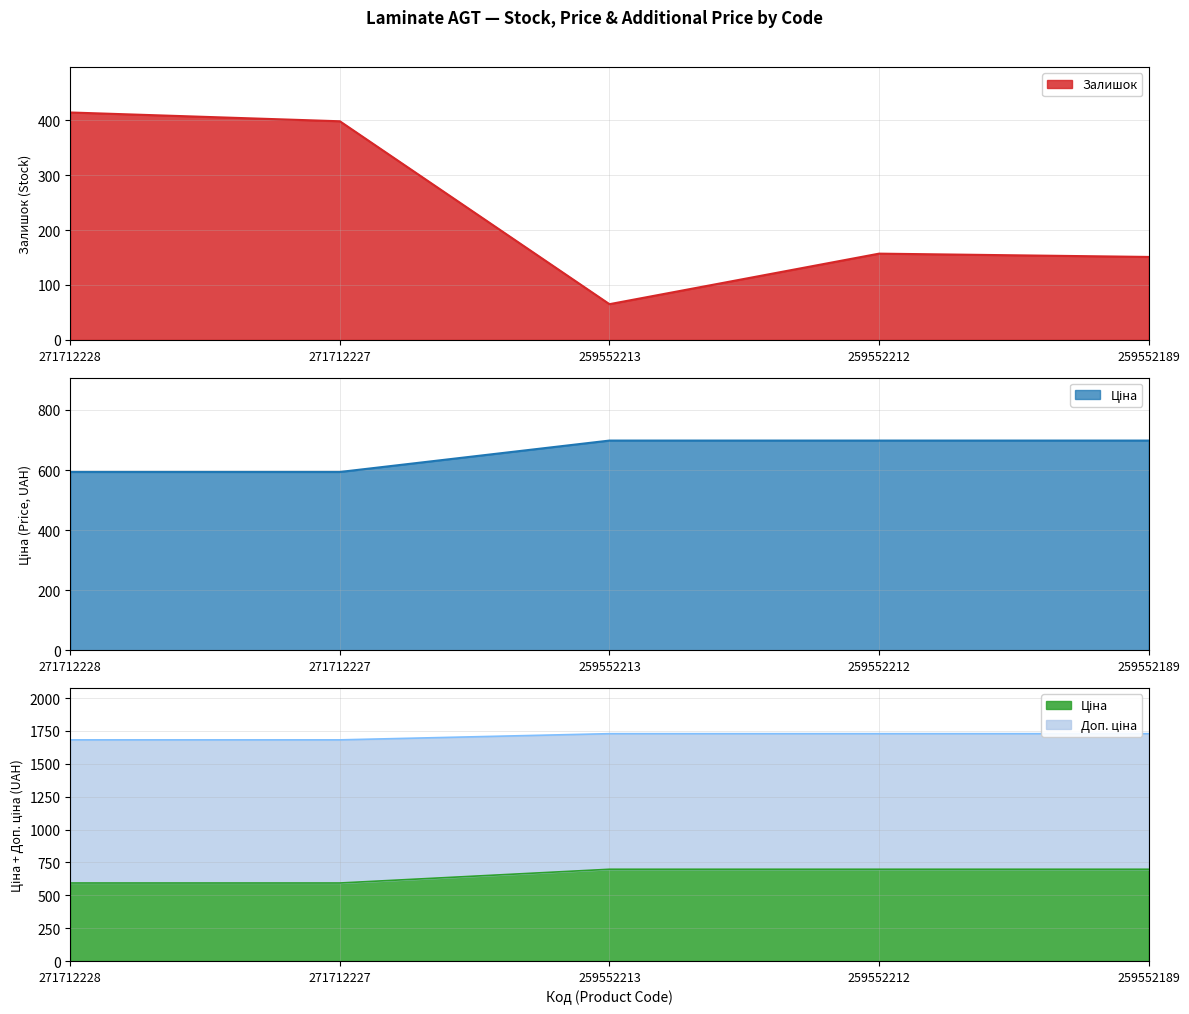

What is the highest value of the Залишок series?

414